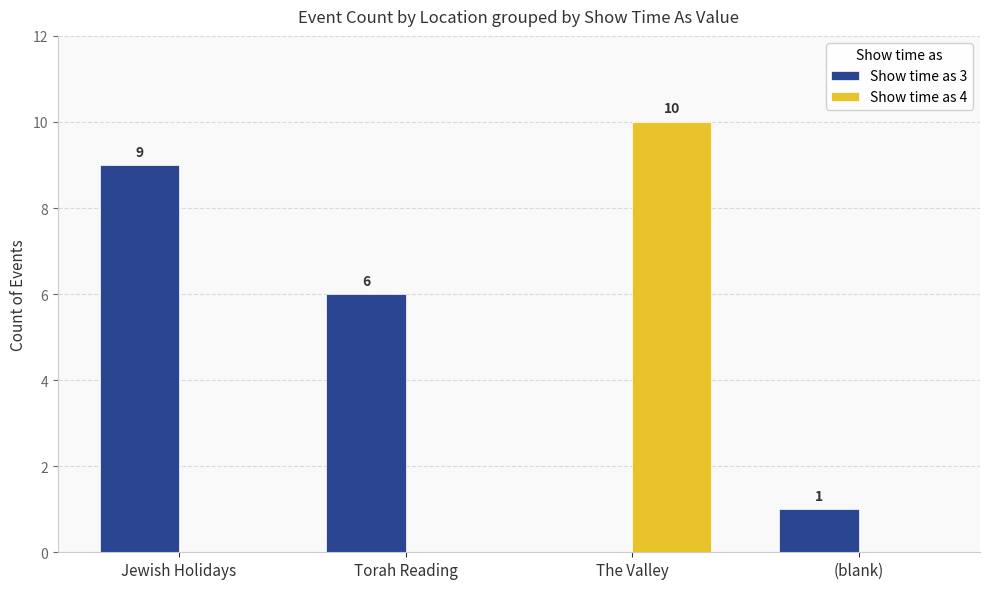

Which series changed the most between The Valley and (blank)?

Show time as 4